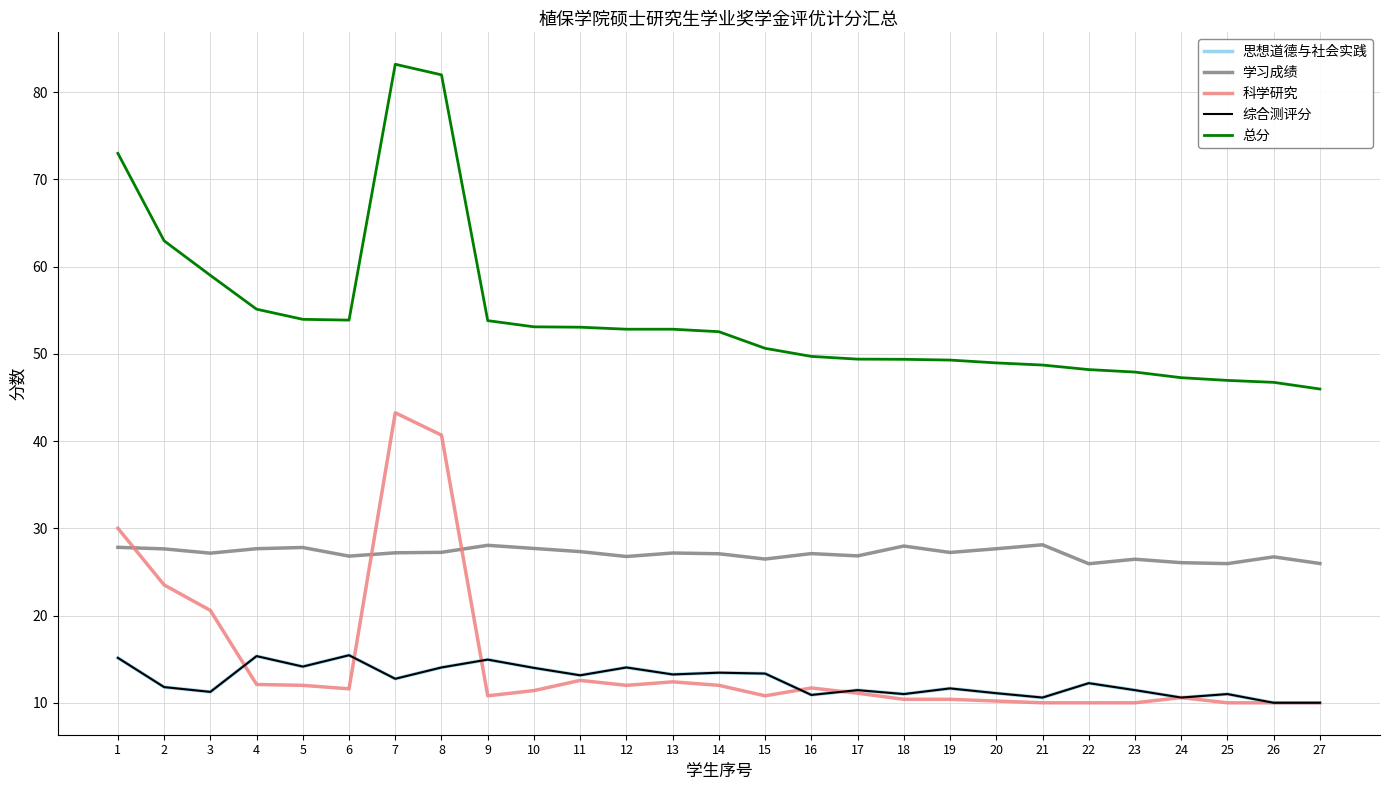

At which category does 学习成绩 reach its first local peak?

5